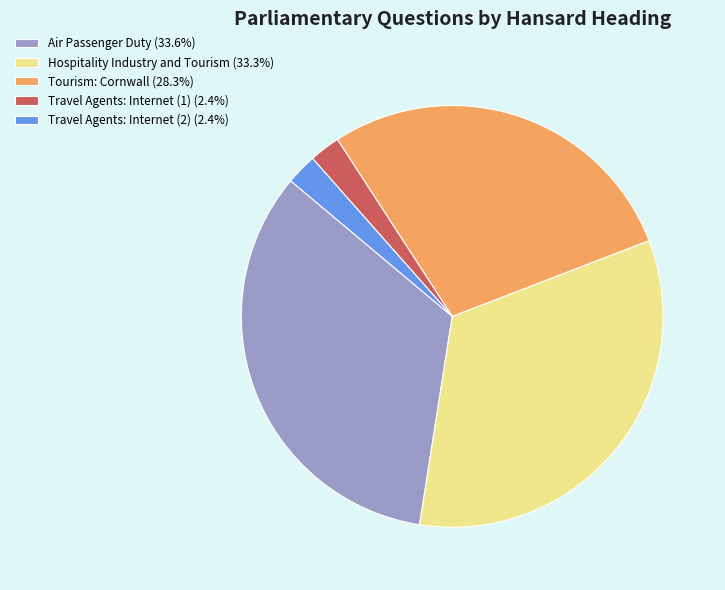

Do Travel Agents: Internet (1) (2.4%) and Tourism: Cornwall (28.3%) together represent more than half of the pie?

No